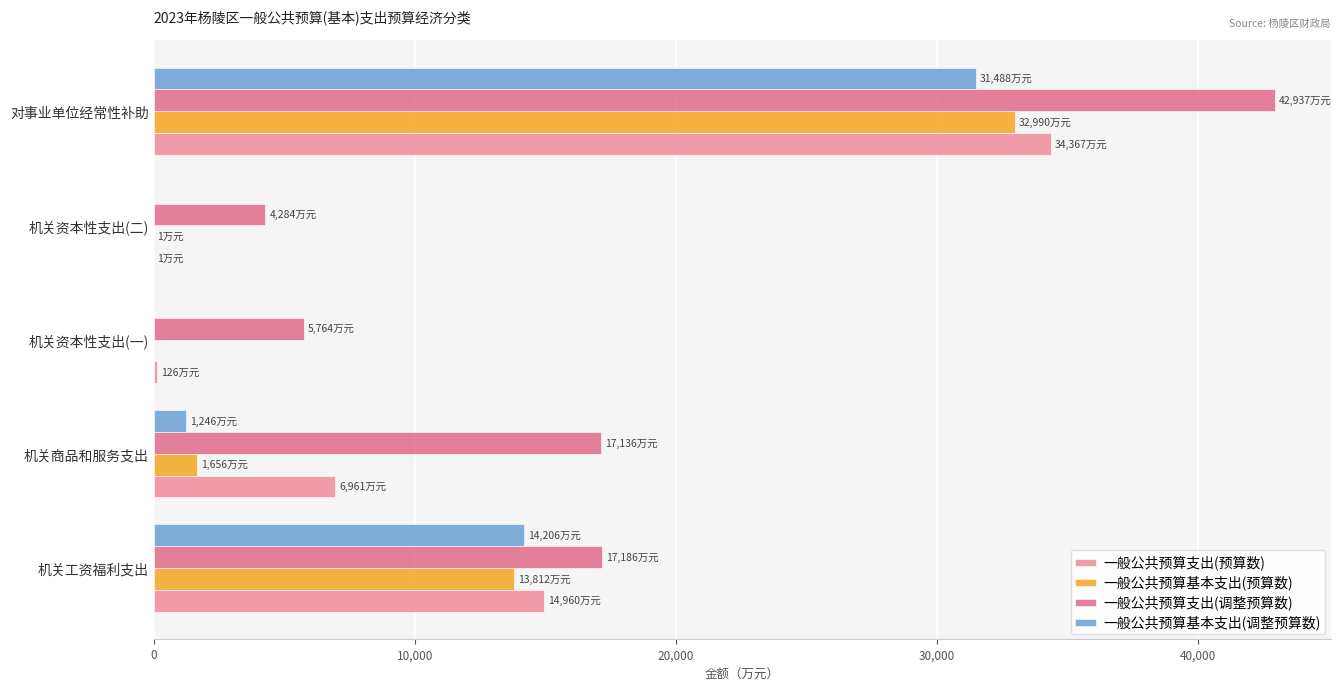

The 一般公共预算基本支出(预算数) series shows 1656 at 机关商品和服务支出. True or false?

True